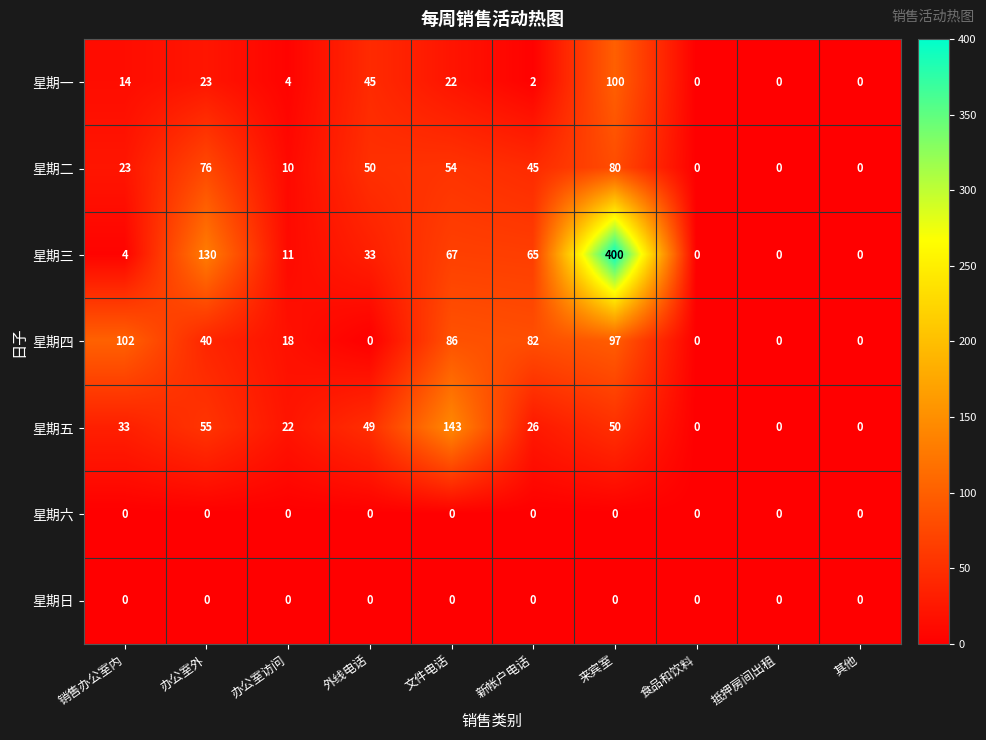

How many data points in 星期四 are less than 40?

5